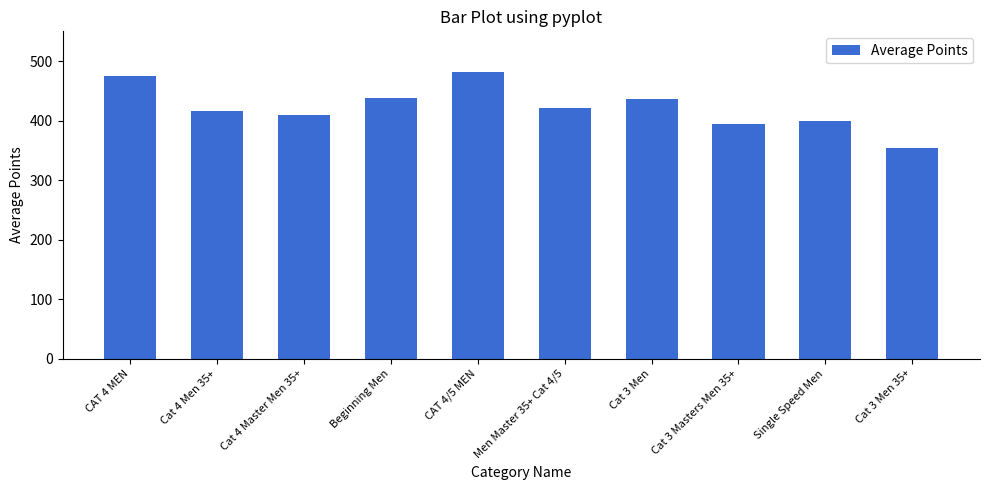

What is the minimum value shown in the chart?

353.5